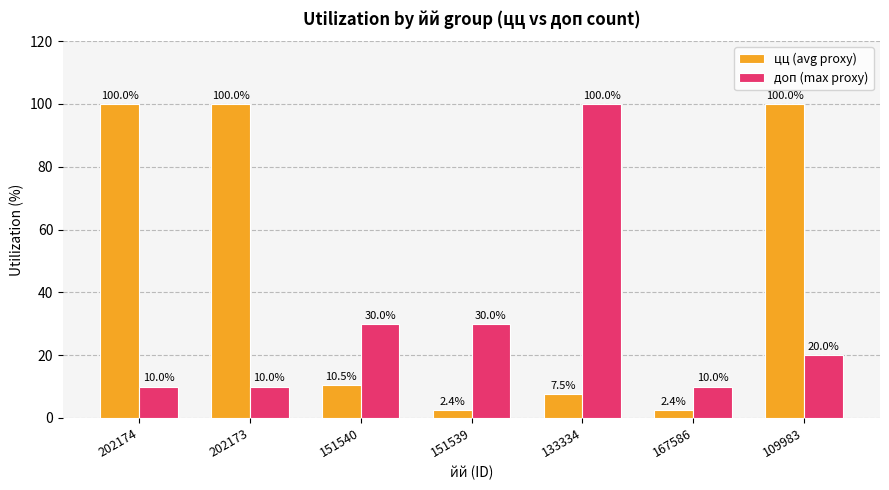

How many bars are there in each group?

2